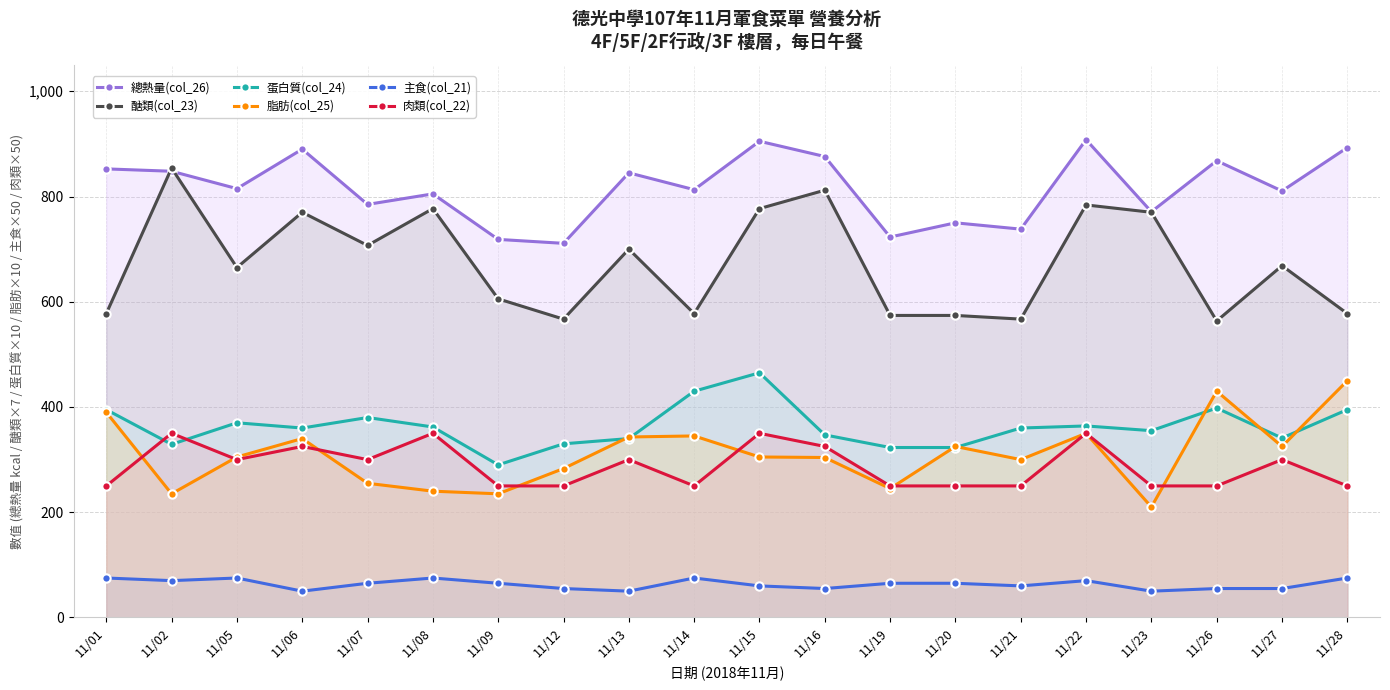

True or false: 肉類(col_22) and 醣類(col_23) cross at least once.

False